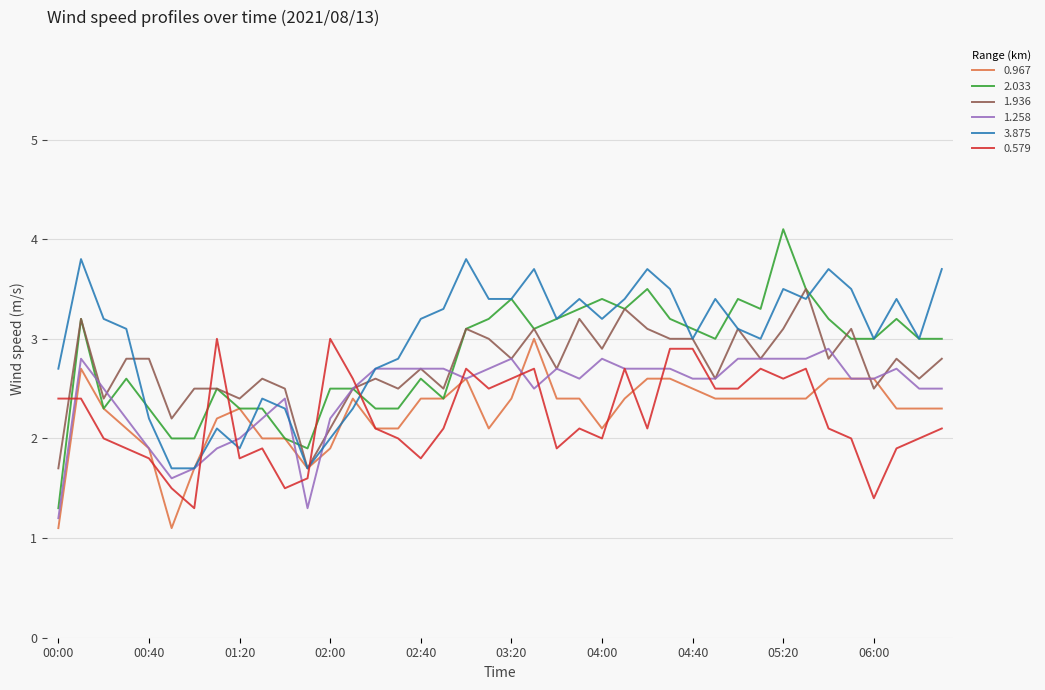

True or false: 0.579 and 2.033 cross at least once.

True